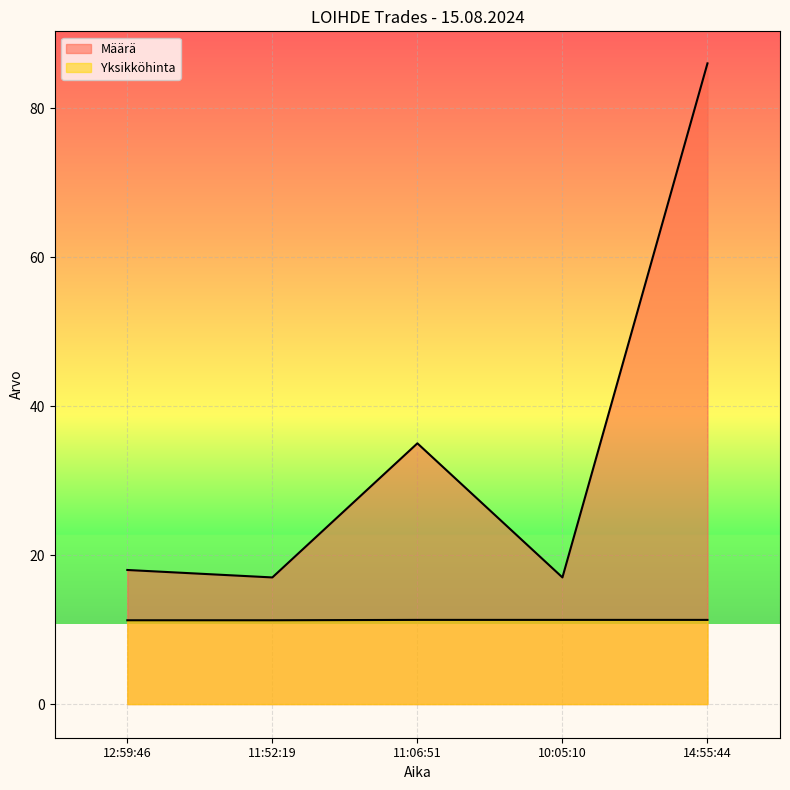

How many series are shown in this chart?

2